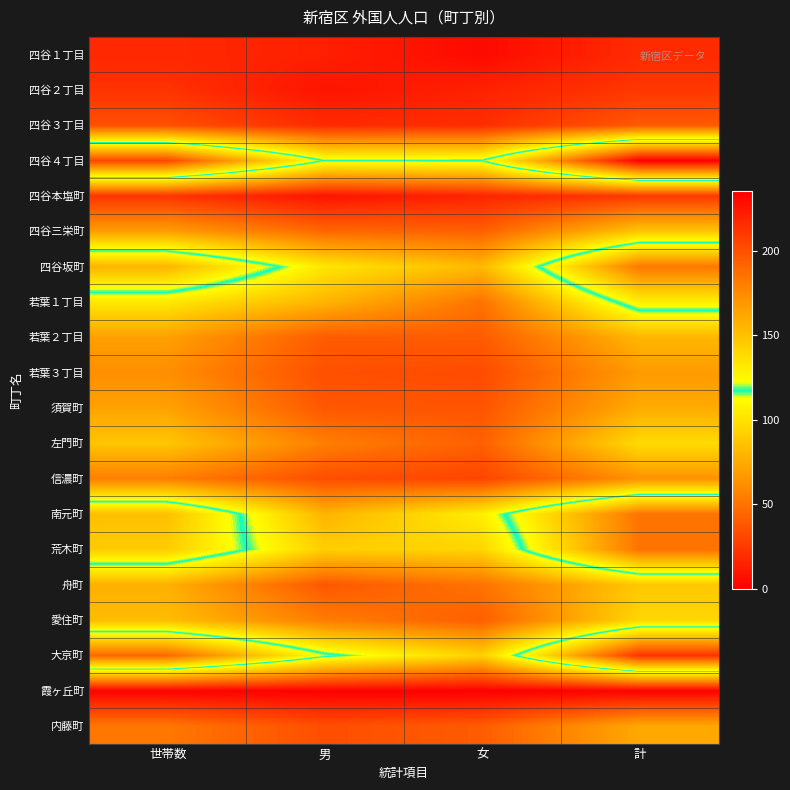

Reading left to right, transcribe all the data shown in this chart.

四谷１丁目: 世帯数=18	男=14	女=5	計=19
四谷２丁目: 世帯数=22	男=9	女=15	計=24
四谷３丁目: 世帯数=35	男=19	女=20	計=39
四谷４丁目: 世帯数=204	男=117	女=118	計=235
四谷本塩町: 世帯数=23	男=9	女=16	計=25
四谷三栄町: 世帯数=69	男=45	女=42	計=87
四谷坂町: 世帯数=156	男=102	女=81	計=183
若葉１丁目: 世帯数=103	男=79	女=50	計=129
若葉２丁目: 世帯数=70	男=40	女=40	計=80
若葉３丁目: 世帯数=62	男=35	女=33	計=68
須賀町: 世帯数=71	男=38	女=37	計=75
左門町: 世帯数=87	男=55	女=42	計=97
信濃町: 世帯数=55	男=34	女=30	計=64
南元町: 世帯数=151	男=79	女=106	計=185
荒木町: 世帯数=145	男=91	女=94	計=185
舟町: 世帯数=77	男=38	女=50	計=88
愛住町: 世帯数=83	男=54	女=41	計=95
大京町: 世帯数=190	男=121	女=92	計=213
霞ヶ丘町: 世帯数=1	男=1	女=0	計=1
内藤町: 世帯数=52	男=34	女=40	計=74